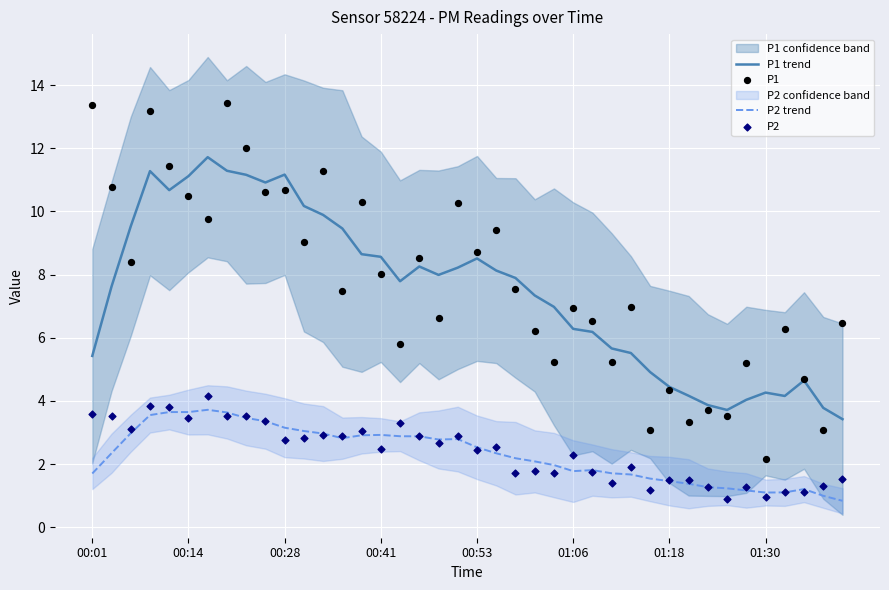

Which series has the largest total across all categories?

P1